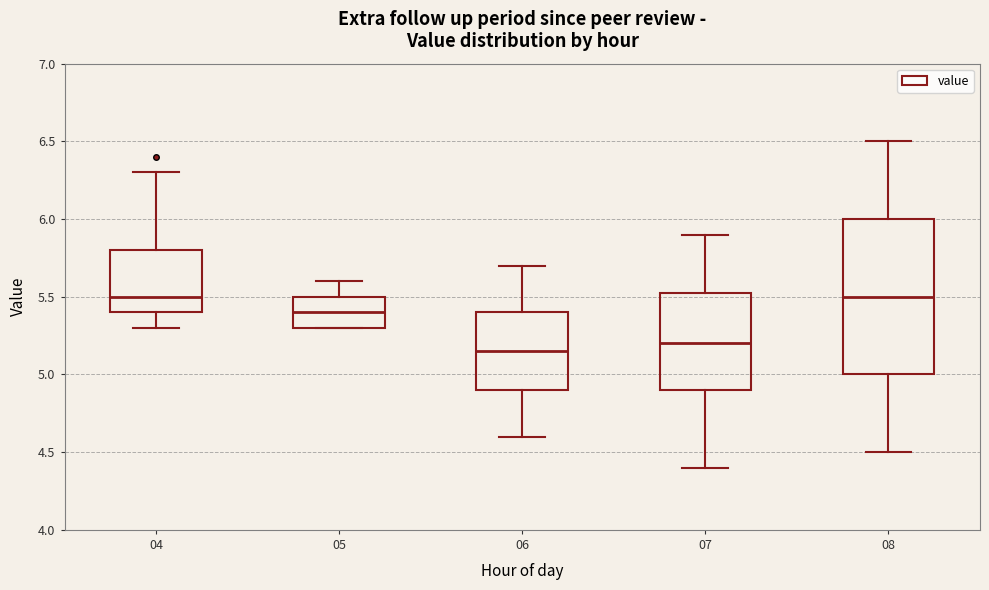

Which box is the tallest, from its lower edge to its upper edge?

08